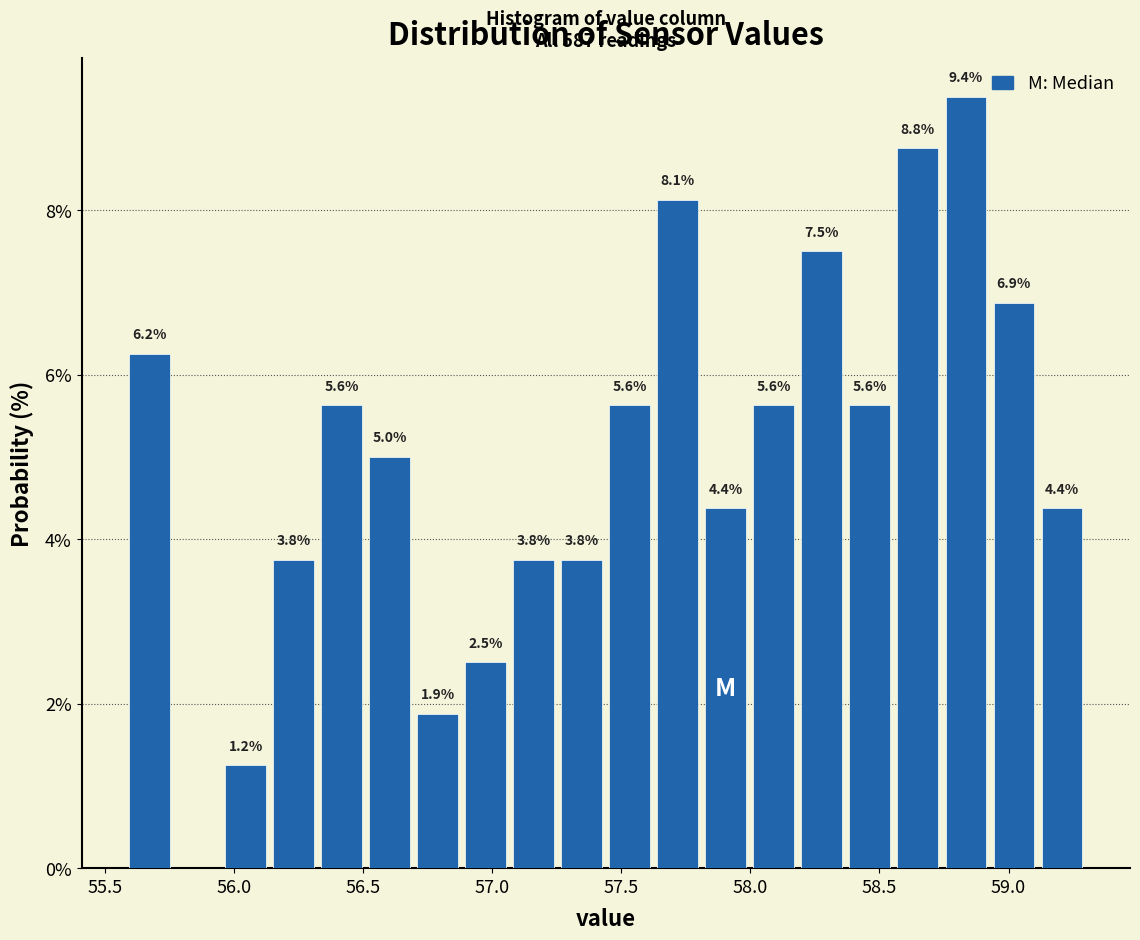

Around what value on the x-axis is the tallest bar? Give the approximate position of its centre, as read against the axis.

58.85